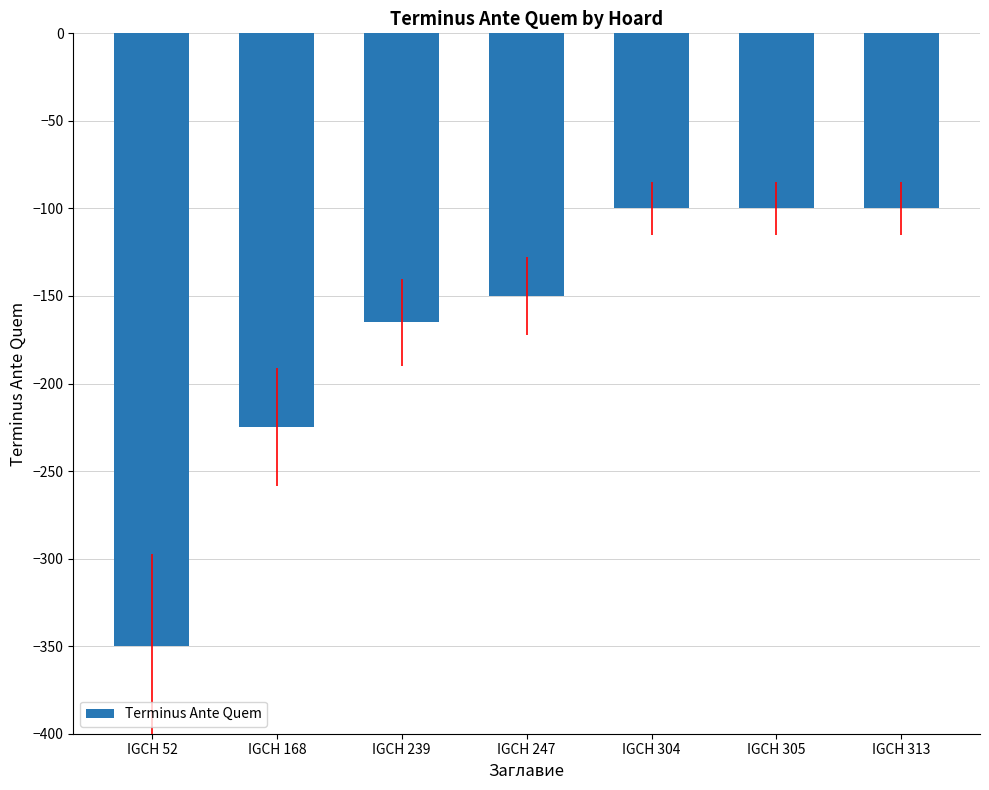

What is the greatest value displayed?

-100